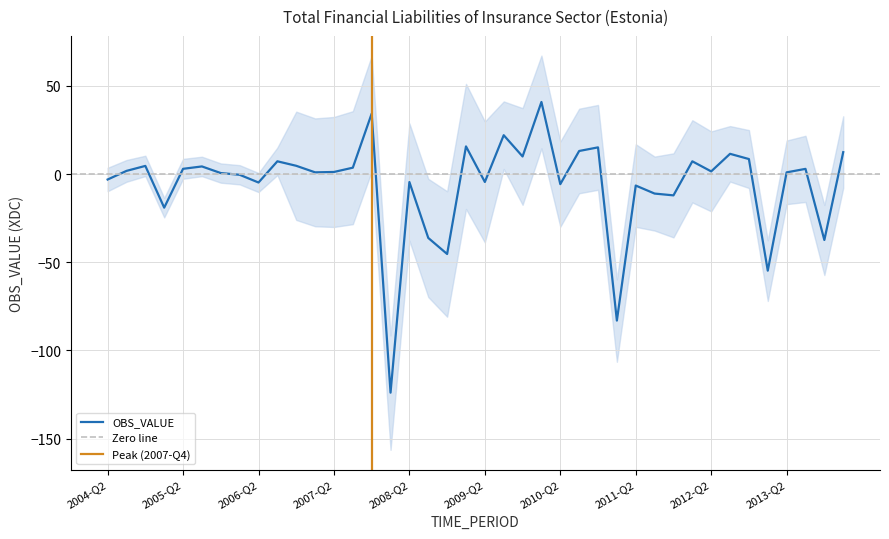

Reading right to left, what are all the values shown in this chart?

2014-Q1=12.4	2013-Q4=-37.4	2013-Q3=2.9	2013-Q2=1.0	2013-Q1=-54.8	2012-Q4=8.5	2012-Q3=11.5	2012-Q2=1.5	2012-Q1=7.2	2011-Q4=-12.1	2011-Q3=-11.1	2011-Q2=-6.5	2011-Q1=-83.1	2010-Q4=15.1	2010-Q3=13.1	2010-Q2=-5.7	2010-Q1=40.9	2009-Q4=10.0	2009-Q3=22.0	2009-Q2=-4.5	2009-Q1=15.7	2008-Q4=-45.3	2008-Q3=-36.2	2008-Q2=-4.5	2008-Q1=-124.0	2007-Q4=34.3	2007-Q3=3.6	2007-Q2=1.2	2007-Q1=1.0	2006-Q4=4.7	2006-Q3=7.2	2006-Q2=-4.8	2006-Q1=-0.4	2005-Q4=0.6	2005-Q3=4.3	2005-Q2=3.0	2005-Q1=-19.1	2004-Q4=4.6	2004-Q3=1.8	2004-Q2=-3.1